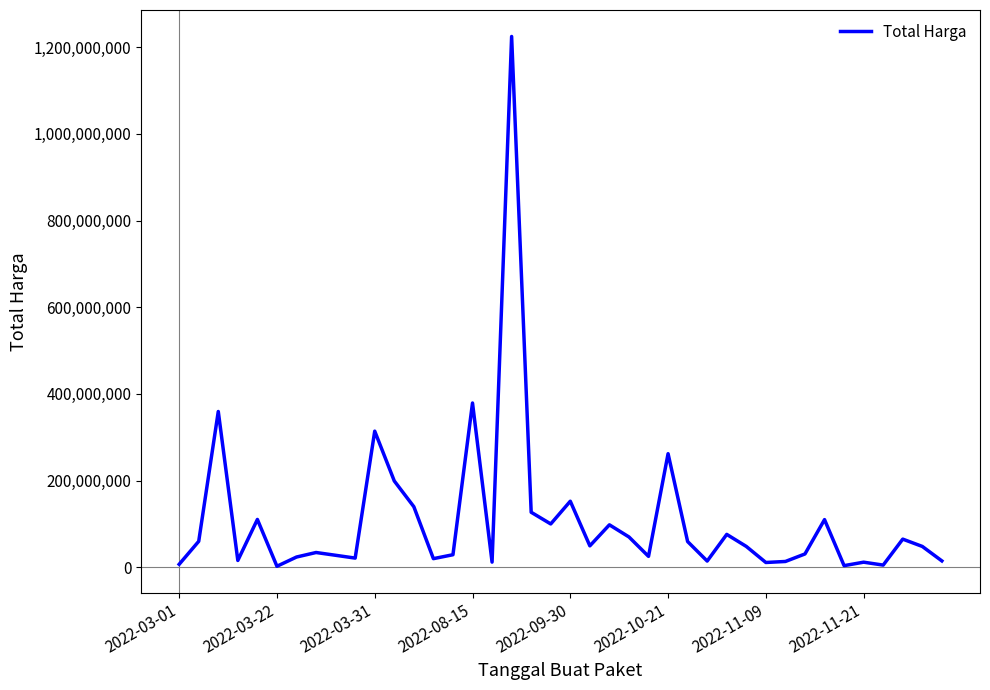

What is the maximum value shown in the chart?

1224682000